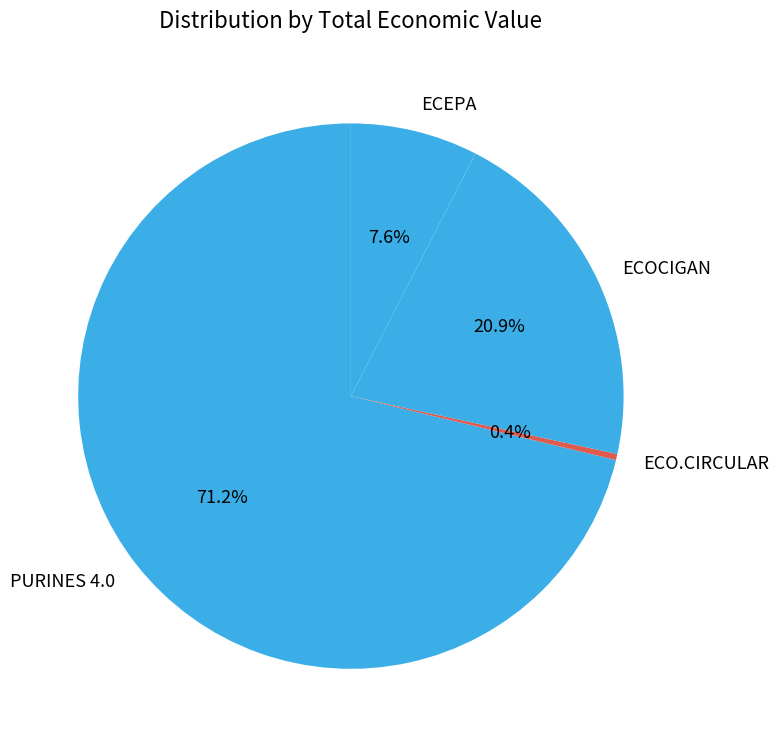

Between ECOCIGAN and ECO.CIRCULAR, which is larger?

ECOCIGAN